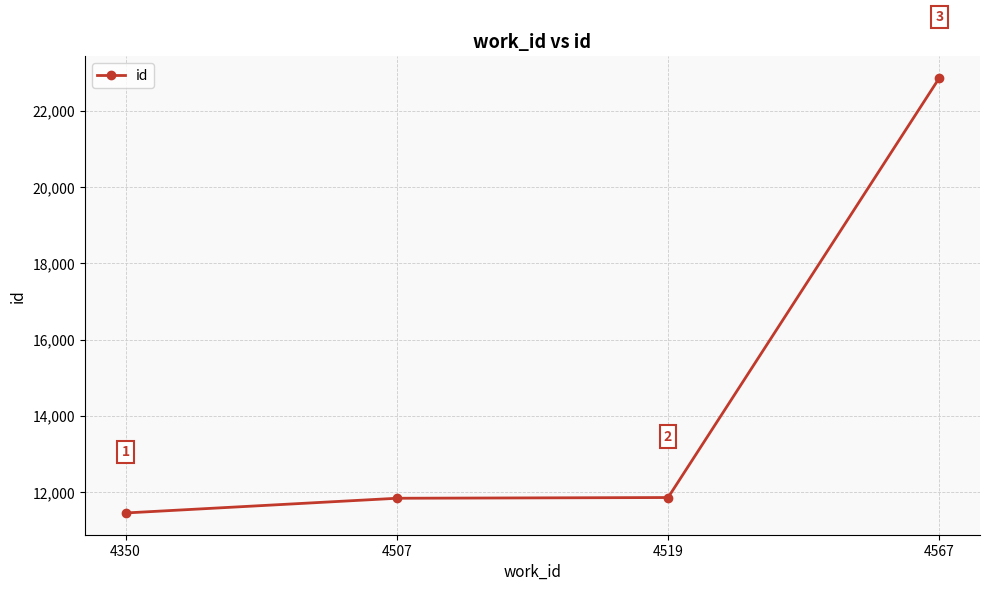

The chart shows a value of 22866 at 4567. True or false?

True